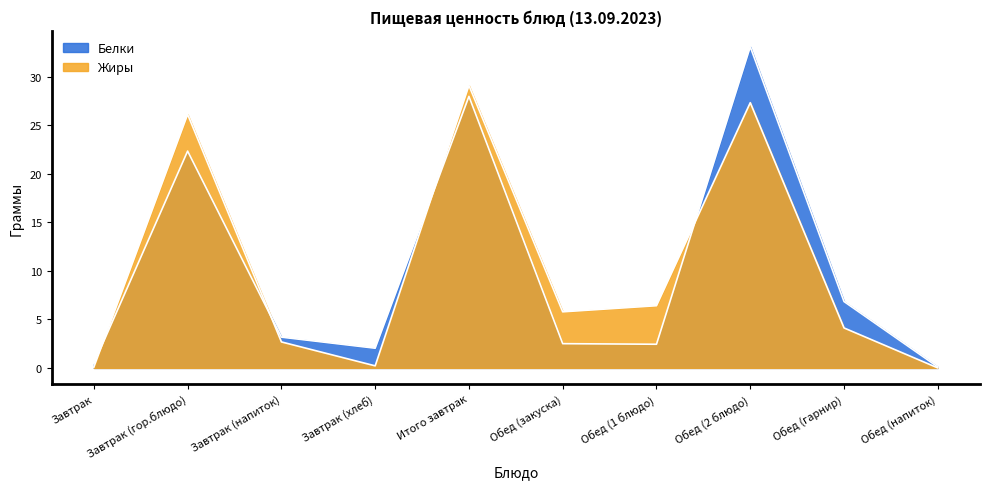

Is the value of Белки at Завтрак (гор.блюдо) greater than the value of Жиры at Завтрак (гор.блюдо)?

No